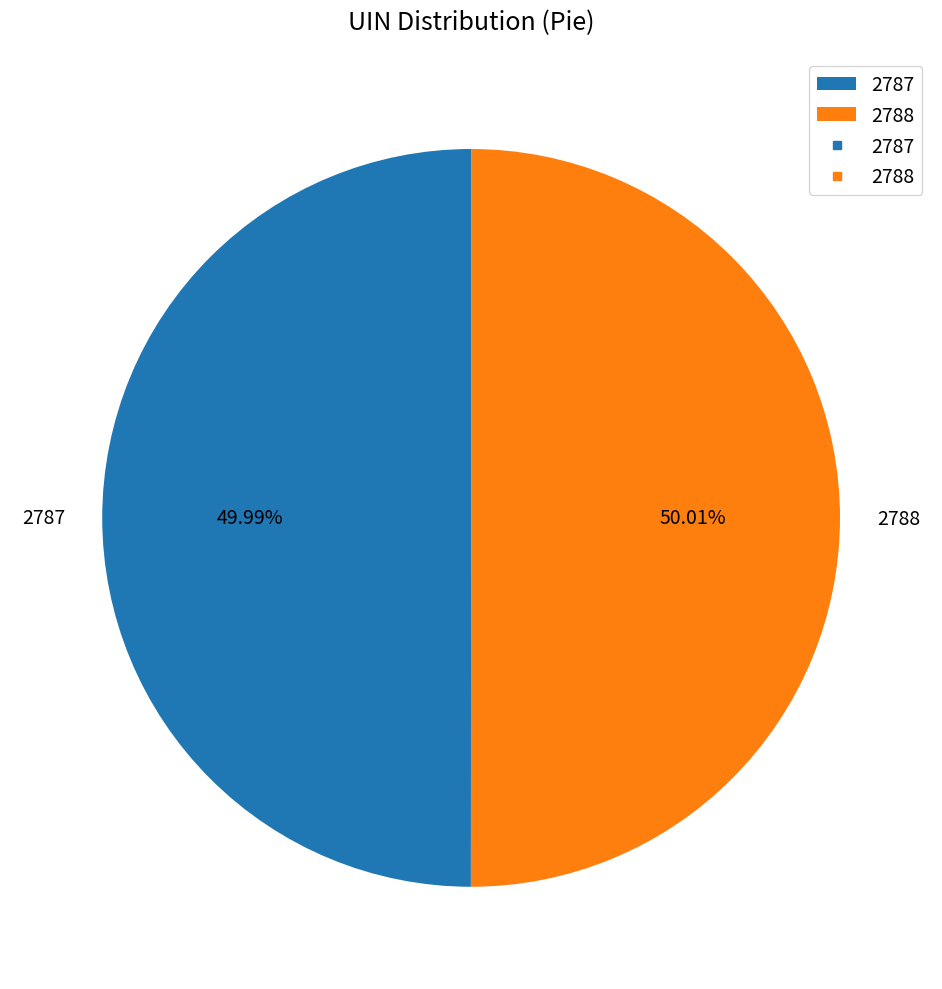

How many slices are in this pie chart?

2